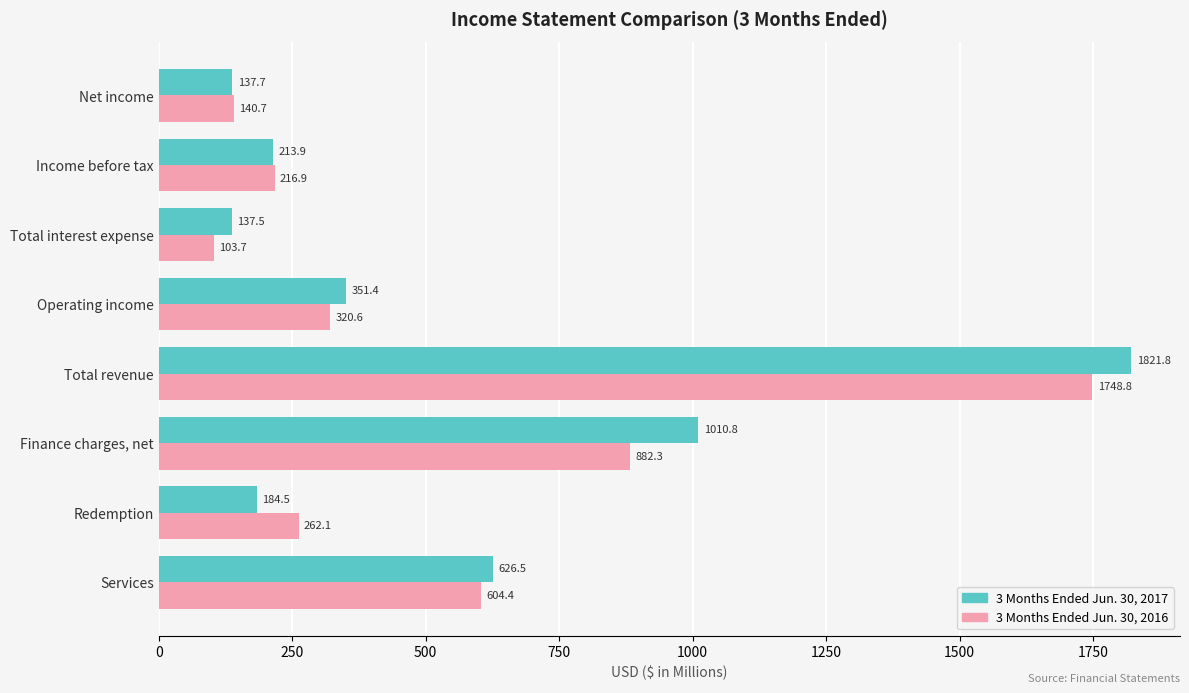

What is the minimum value shown in the chart?

103.7